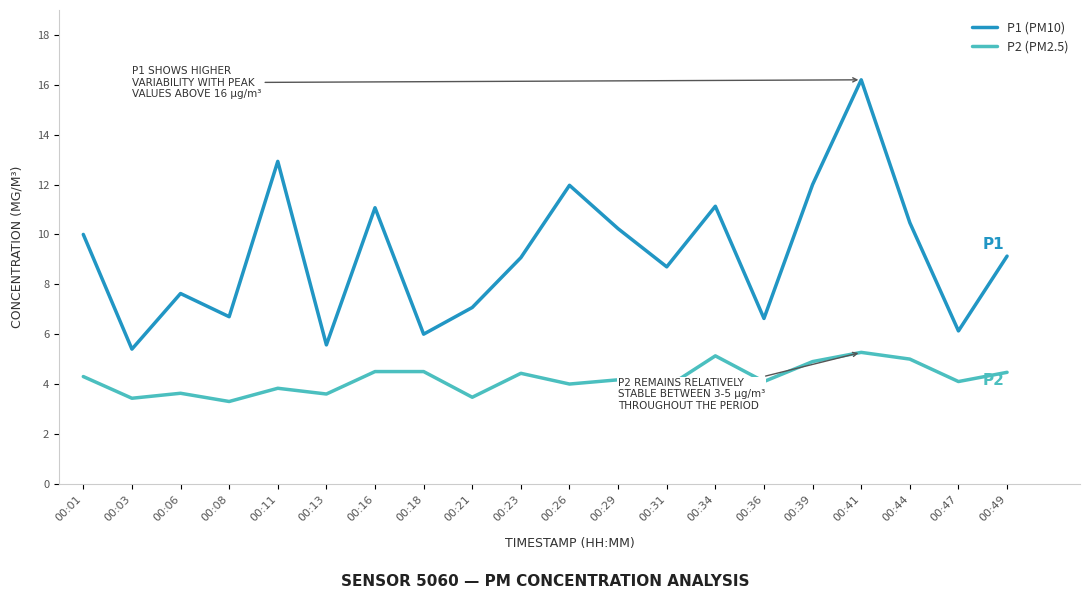

List the series in order of their peak value, highest first.

P1 (PM10), P2 (PM2.5)